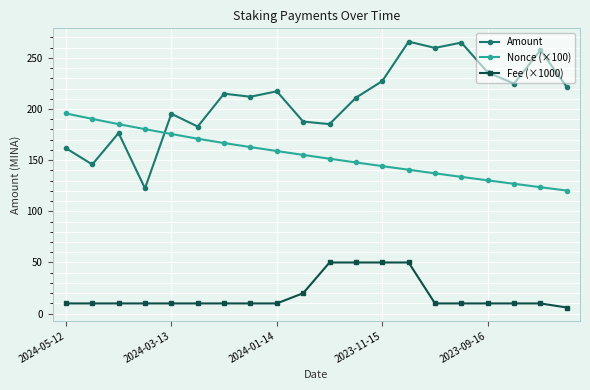

How many values in the Fee (×1000) series are below 10?

1